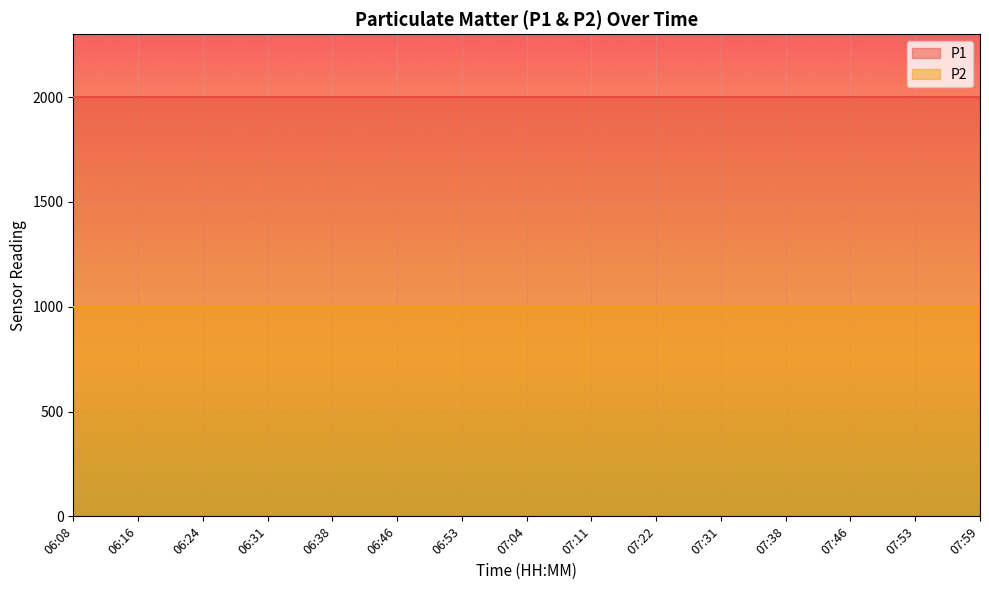

At which category is the sum across all series the highest?

06:08